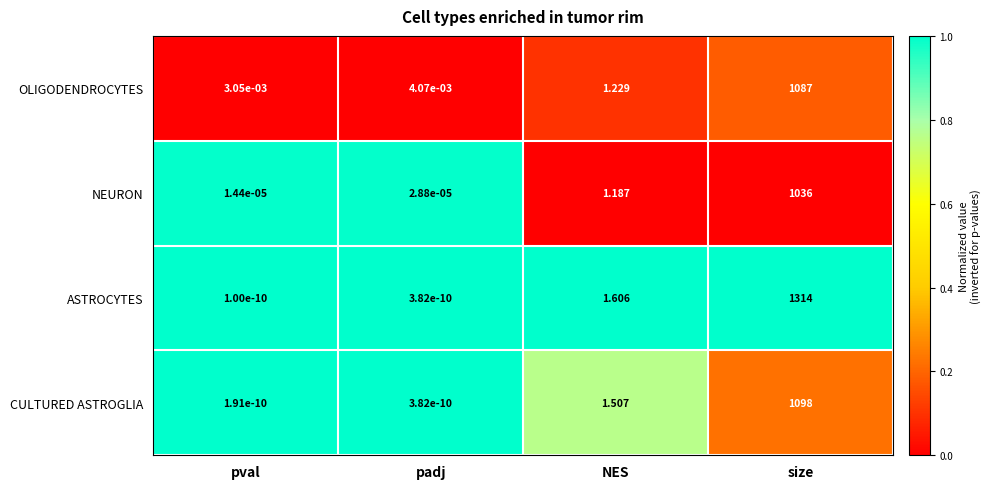

List the labels in order of CULTURED ASTROGLIA value, smallest first.

pval, padj, NES, size